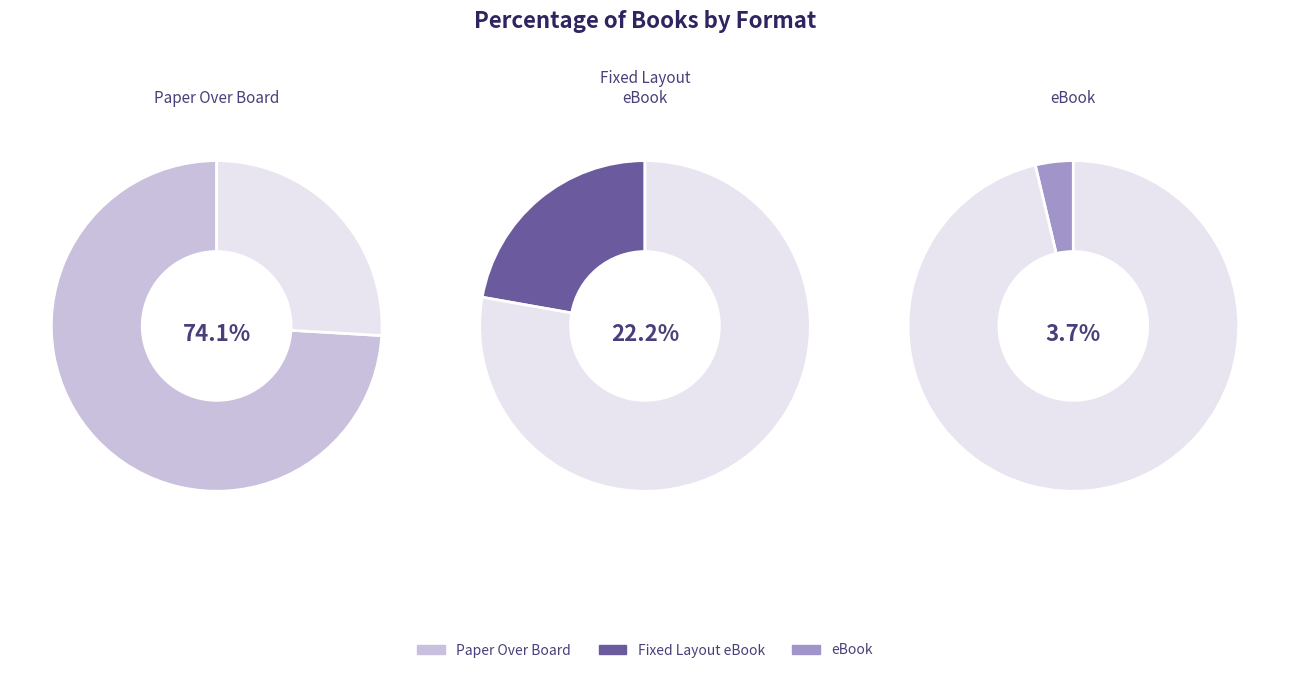

Which slice represents more than half of the pie?

Paper Over Board